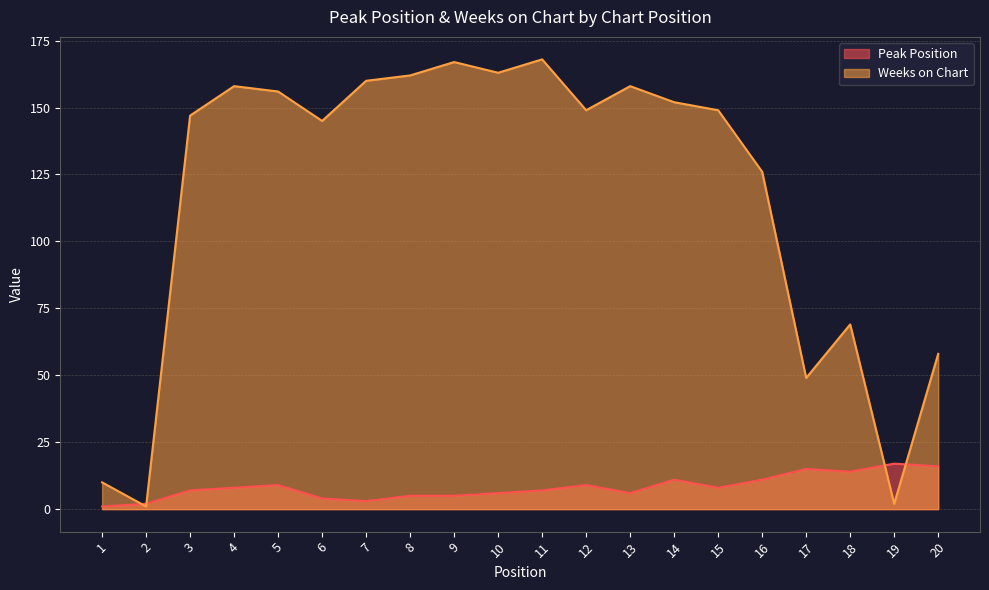

Reading left to right, transcribe all the data shown in this chart.

Peak Position: 1=1	2=2	3=7	4=8	5=9	6=4	7=3	8=5	9=5	10=6	11=7	12=9	13=6	14=11	15=8	16=11	17=15	18=14	19=17	20=16
Weeks on Chart: 1=10	2=1	3=147	4=158	5=156	6=145	7=160	8=162	9=167	10=163	11=168	12=149	13=158	14=152	15=149	16=126	17=49	18=69	19=2	20=58